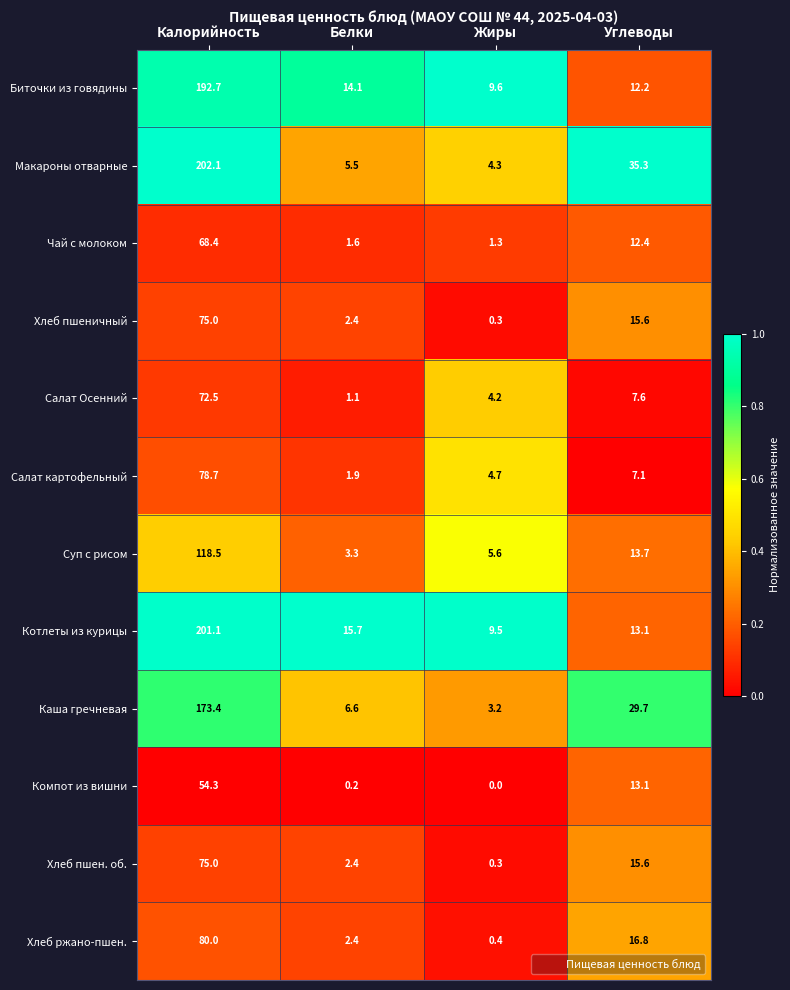

Count the number of categories in the chart.

4